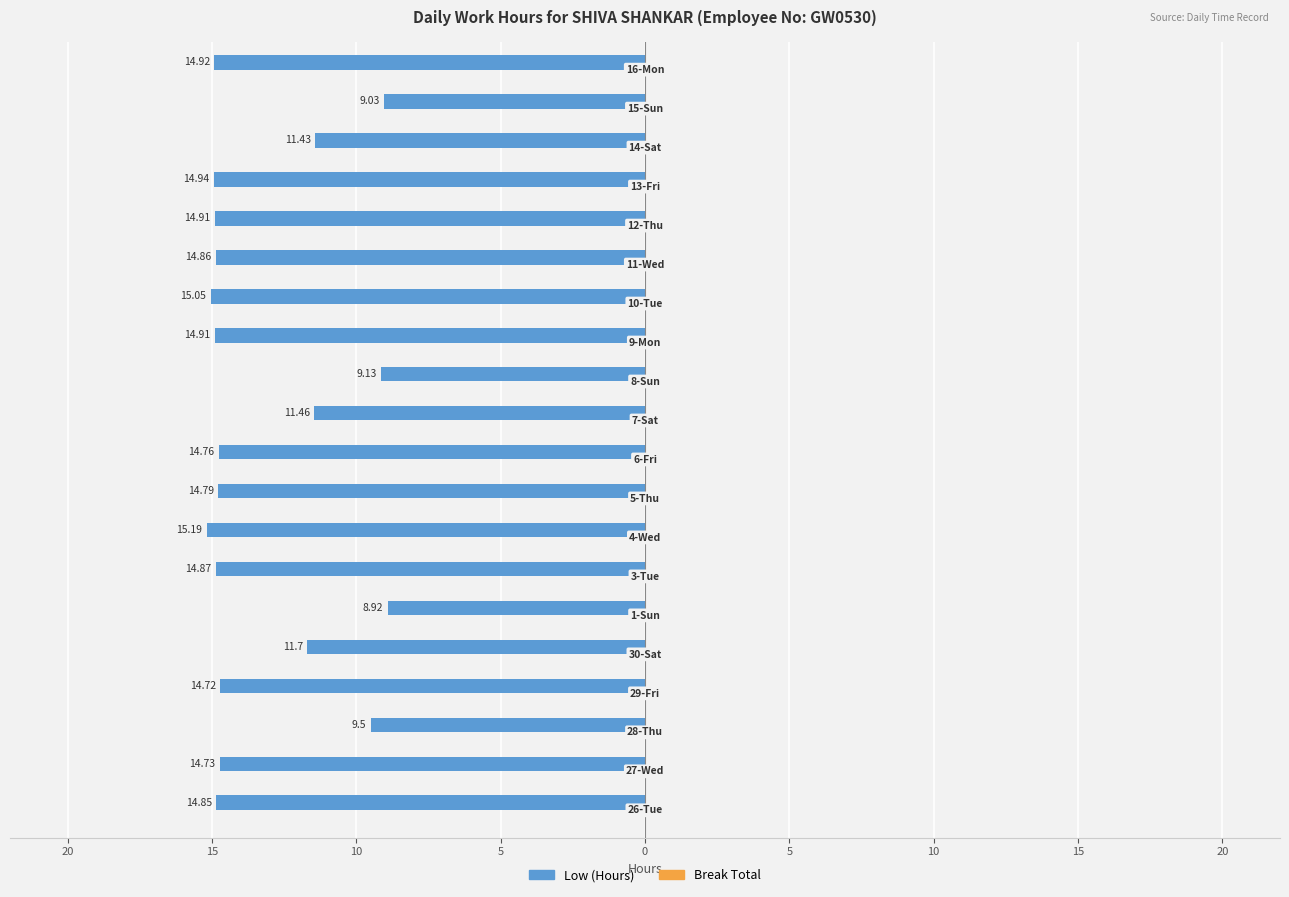

Does the chart contain any negative values?

Yes